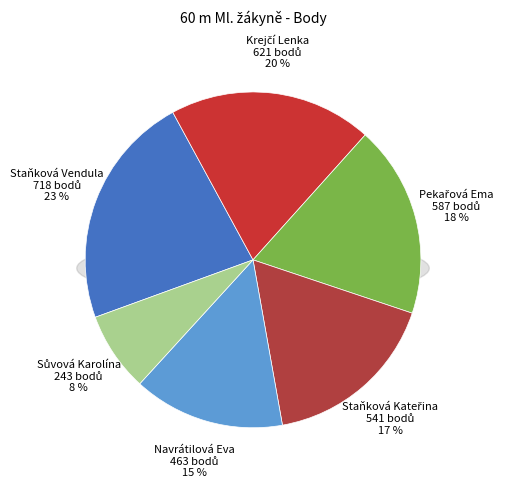

To the nearest percent, what portion does Staňková Vendula represent?

23%